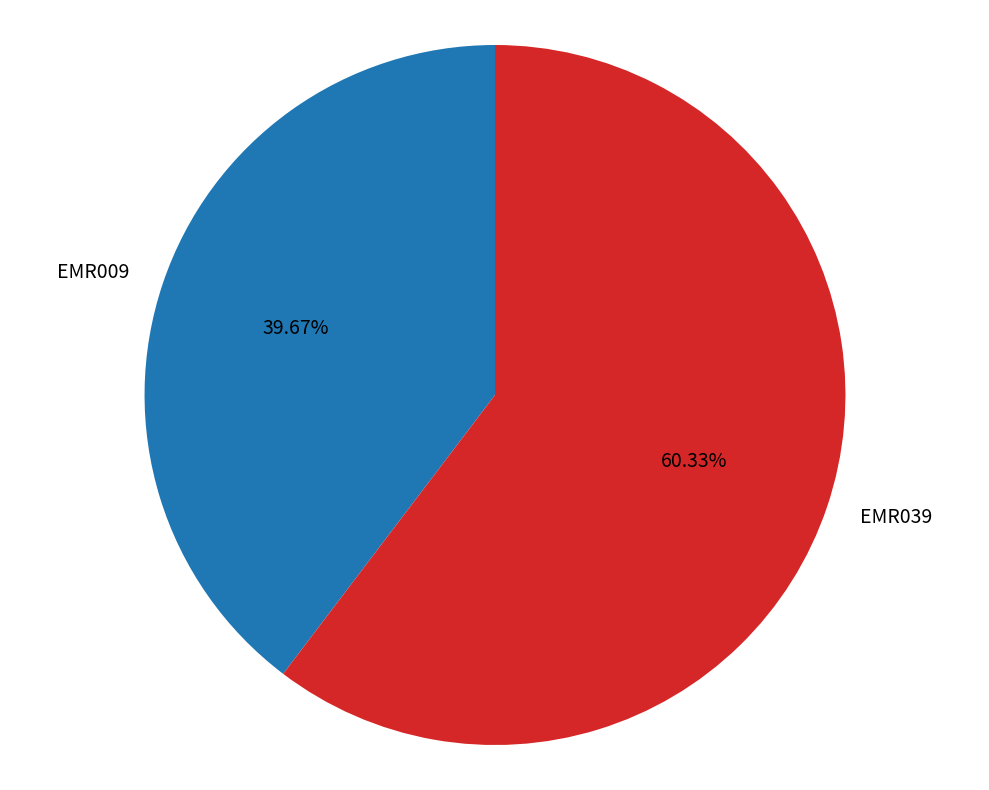

What percentage is the EMR009 slice, to the nearest percent?

40%